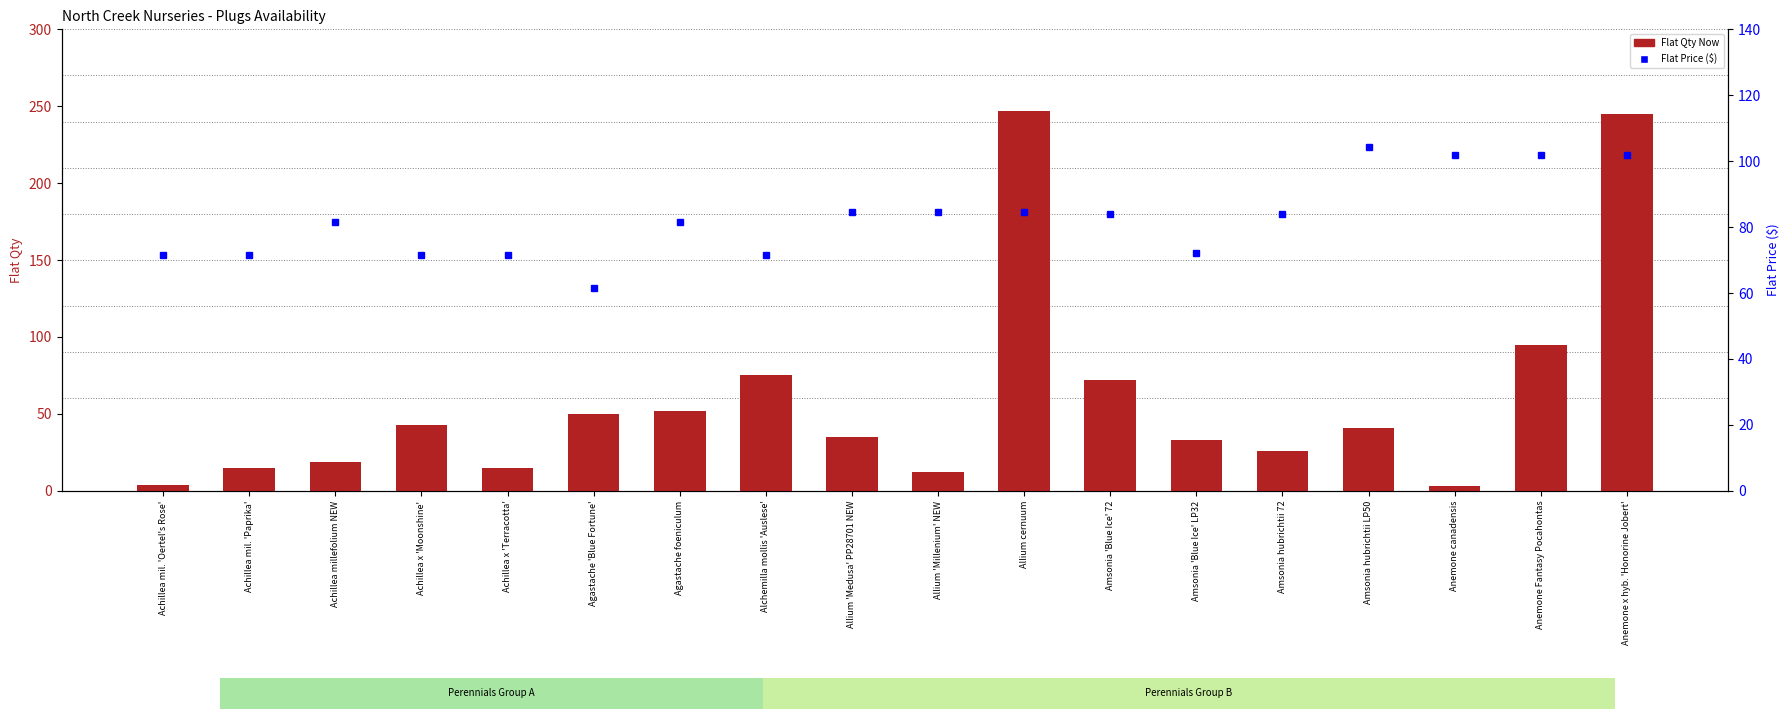

True or false: Flat Price ($) has a value of 39.8 at Alchemilla mollis 'Auslese'.

False